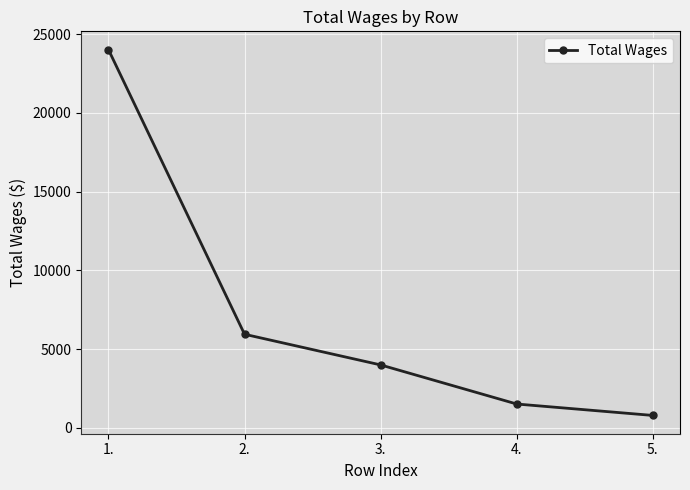

Is it true that the value at 5. is 782?

True